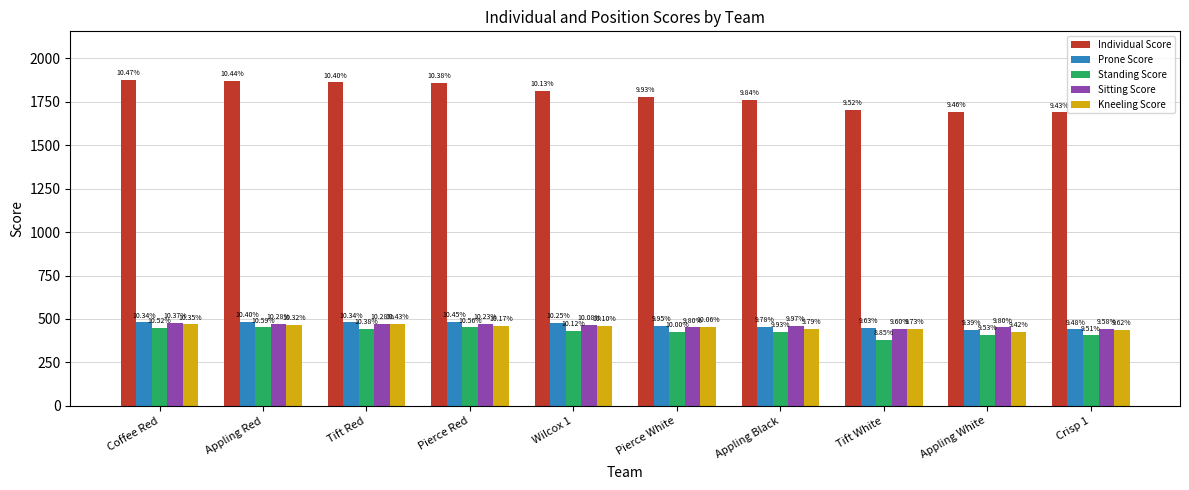

What is the total value across all series at Tift Red?

3731